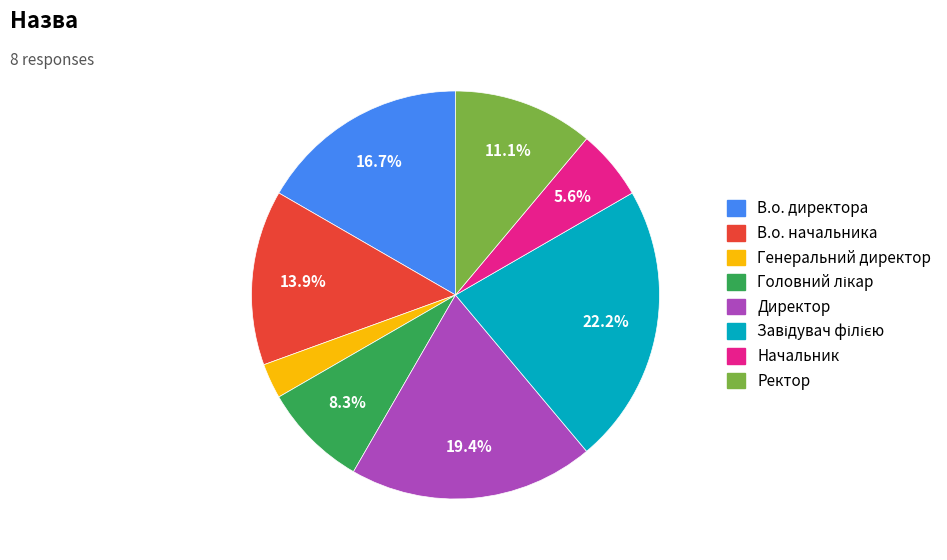

Combined, what portion of the pie is Начальник and Директор?

25.0%